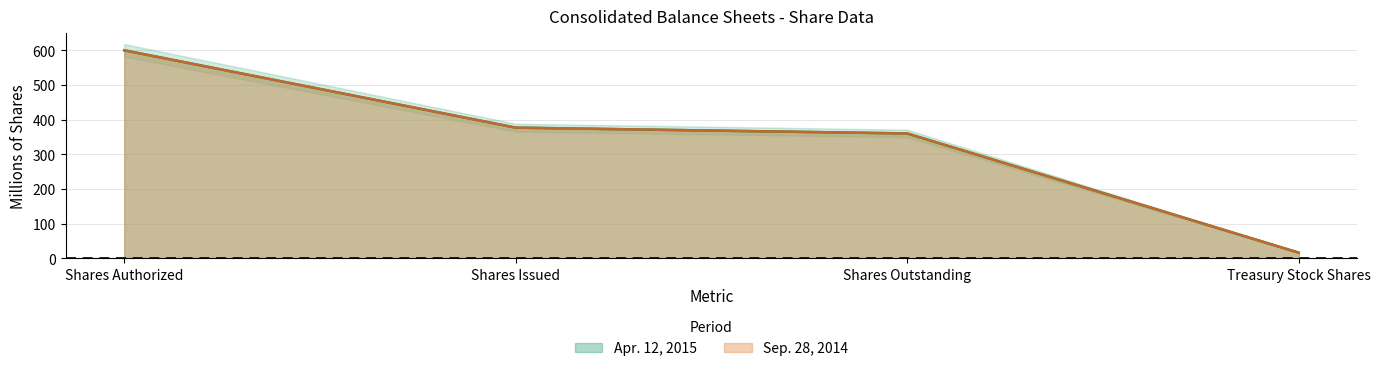

Which series has the widest spread of values?

Sep. 28, 2014